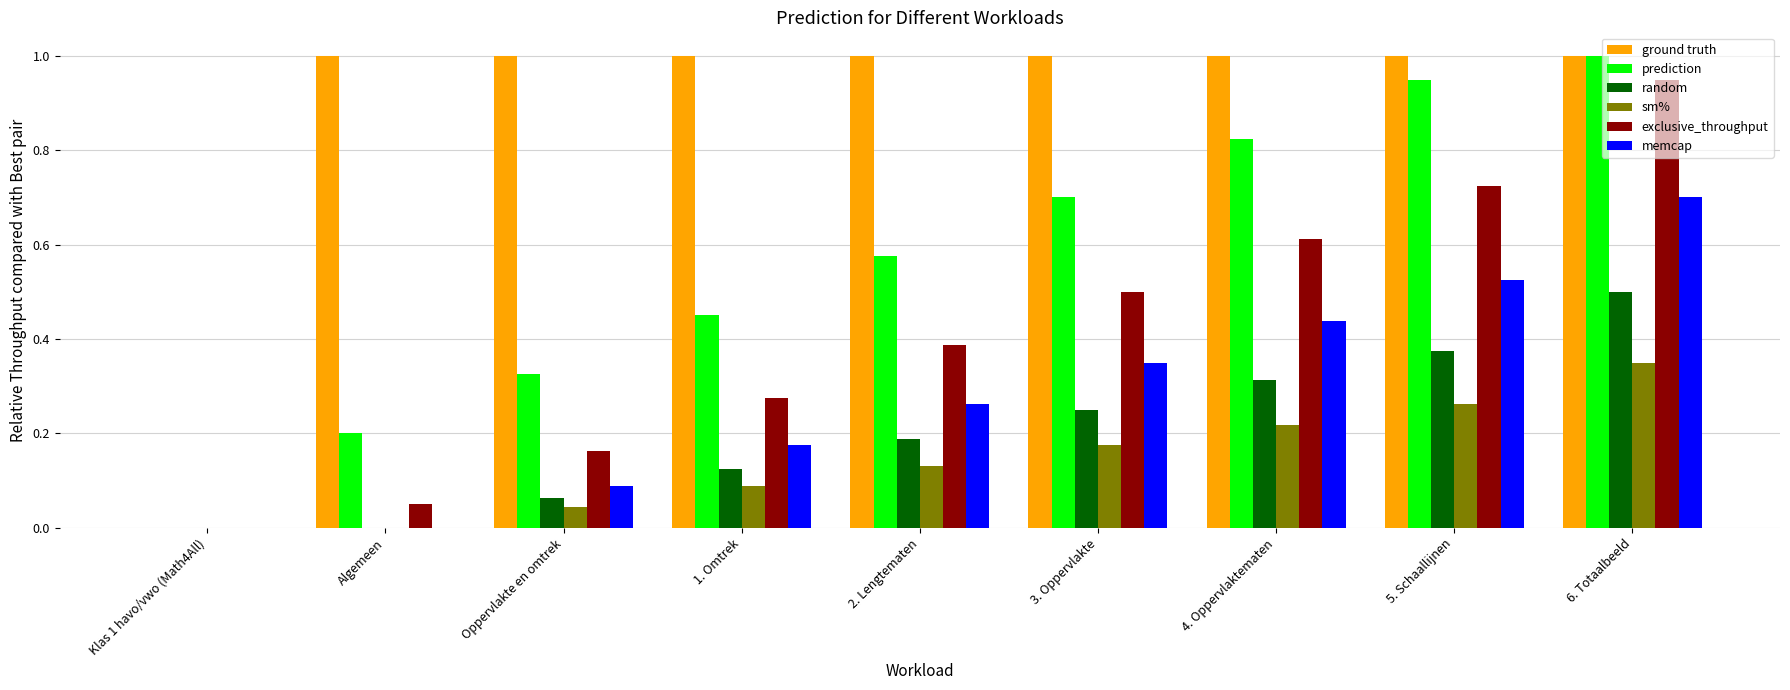

What is the sum of all prediction values?

5.0